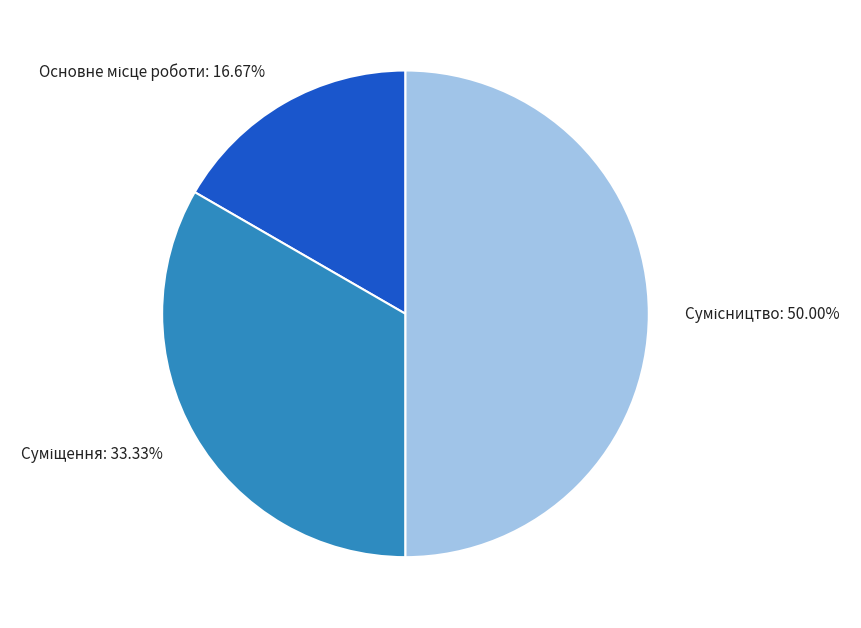

Count the number of slices in the pie.

3